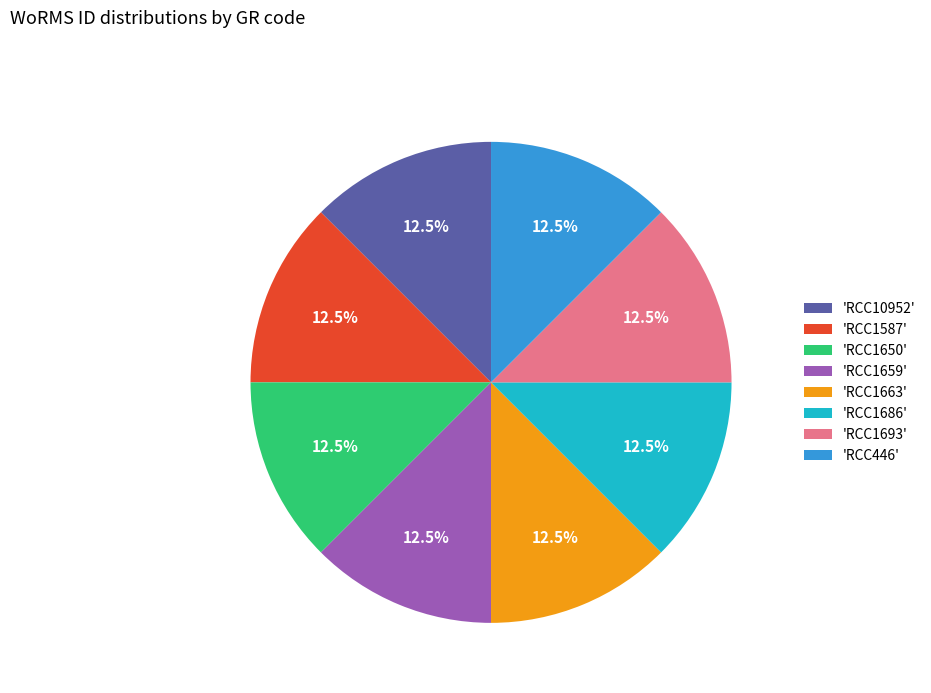

Count the number of slices in the pie.

8